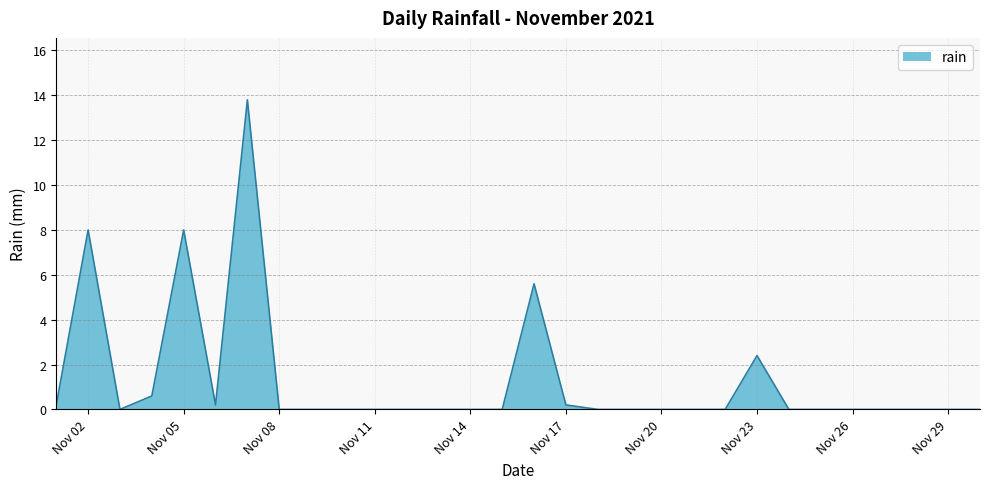

What is the greatest value displayed?

13.8